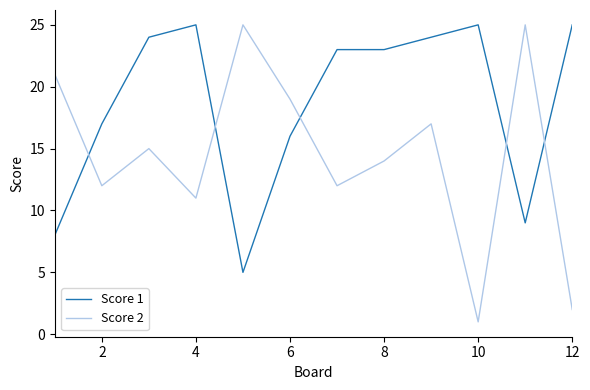

List the series in order of their overall mean, highest first.

Score 1, Score 2